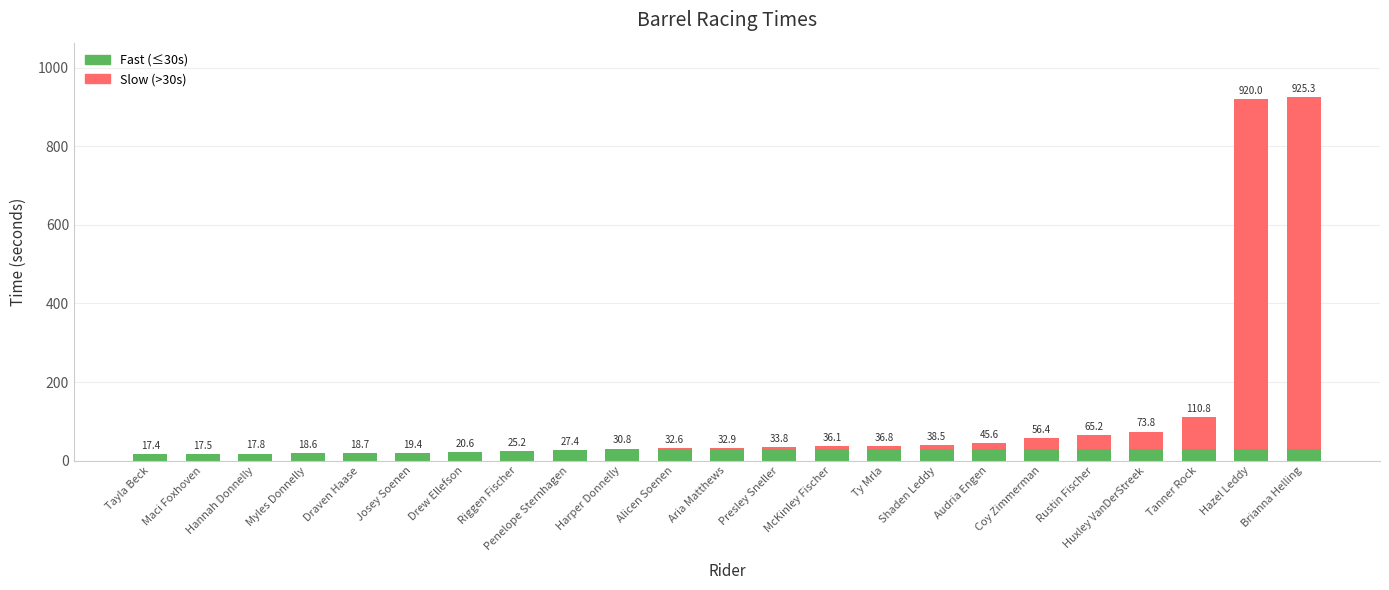

Does the chart contain stacked bars?

Yes